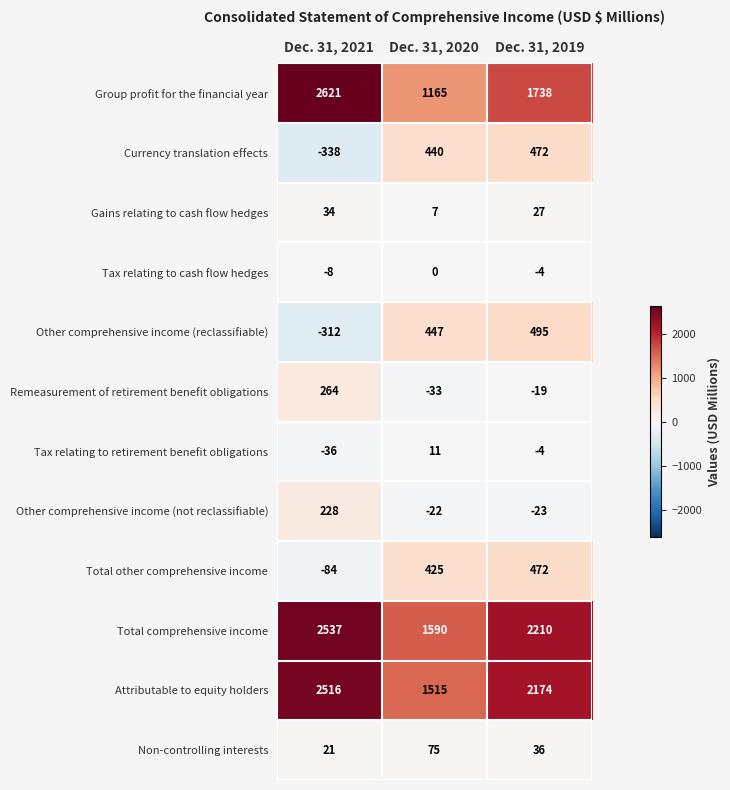

Where is Attributable to equity holders nearest to the value 2015?

Dec. 31, 2019